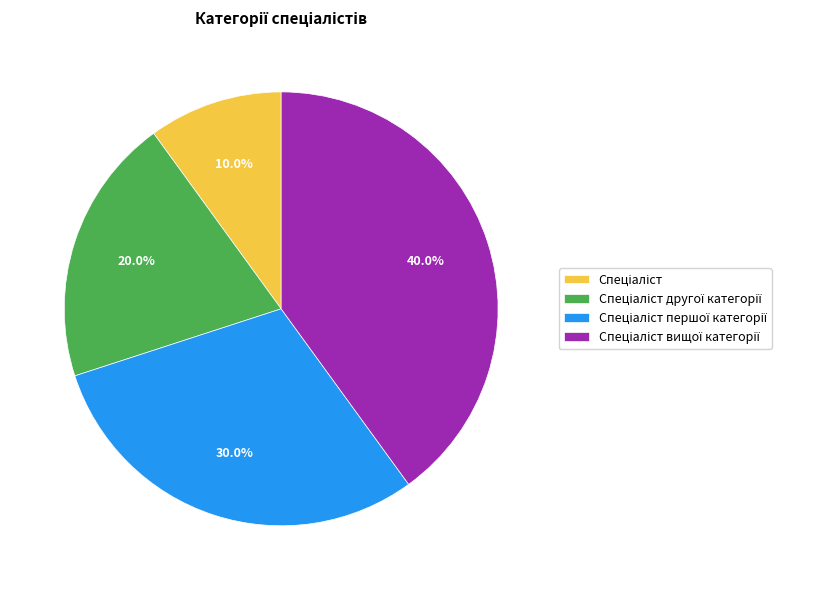

Does any single category account for the majority?

No